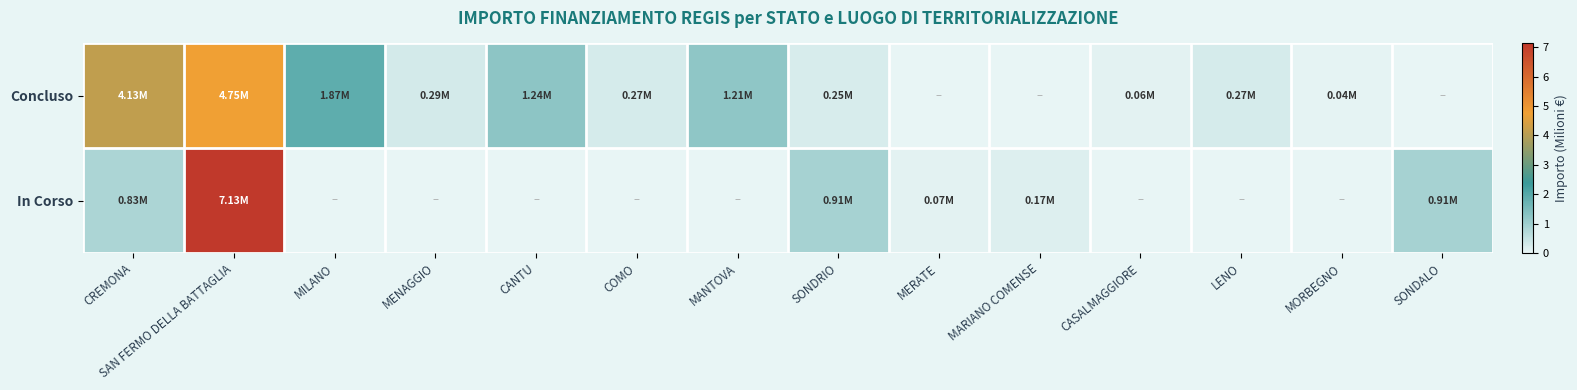

Reading left to right, what are all the values shown in this chart?

Concluso: CREMONA=4.1	SAN FERMO DELLA BATTAGLIA=4.7	MILANO=1.9	MENAGGIO=0.3	CANTU=1.2	COMO=0.3	MANTOVA=1.2	SONDRIO=0.2	MERATE=0.0	MARIANO COMENSE=0.0	CASALMAGGIORE=0.1	LENO=0.3	MORBEGNO=0.0	SONDALO=0.0
In Corso: CREMONA=0.8	SAN FERMO DELLA BATTAGLIA=7.1	MILANO=0.0	MENAGGIO=0.0	CANTU=0.0	COMO=0.0	MANTOVA=0.0	SONDRIO=0.9	MERATE=0.1	MARIANO COMENSE=0.2	CASALMAGGIORE=0.0	LENO=0.0	MORBEGNO=0.0	SONDALO=0.9